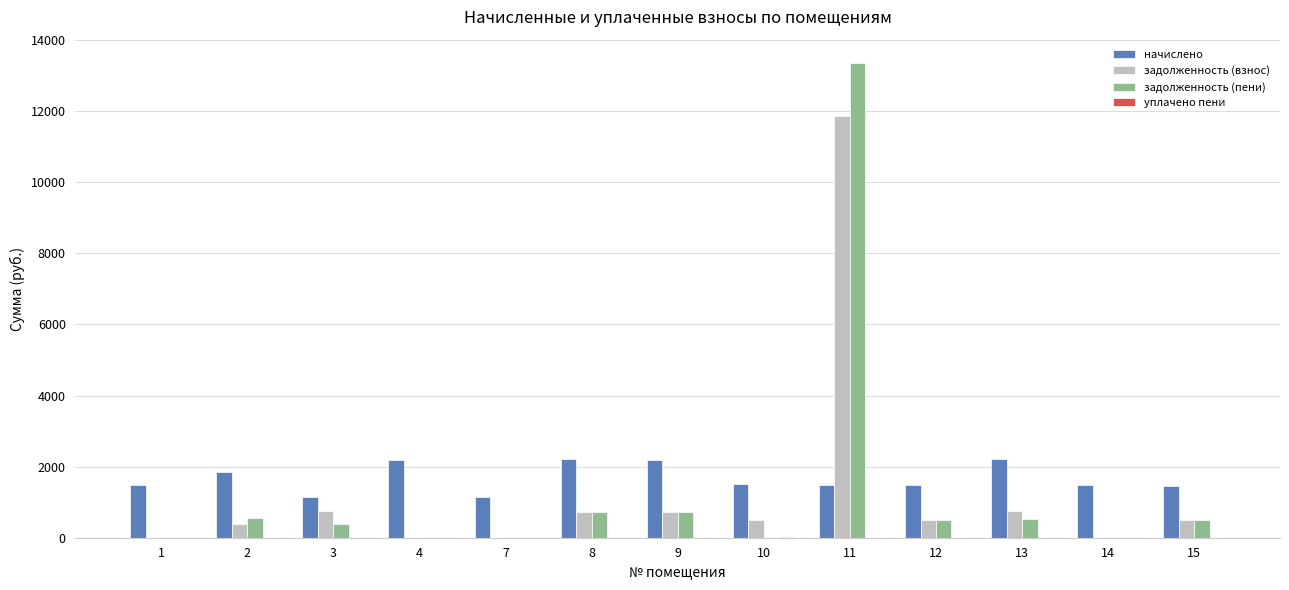

The value of задолженность (взнос) at 10 is 499.8. True or false?

True